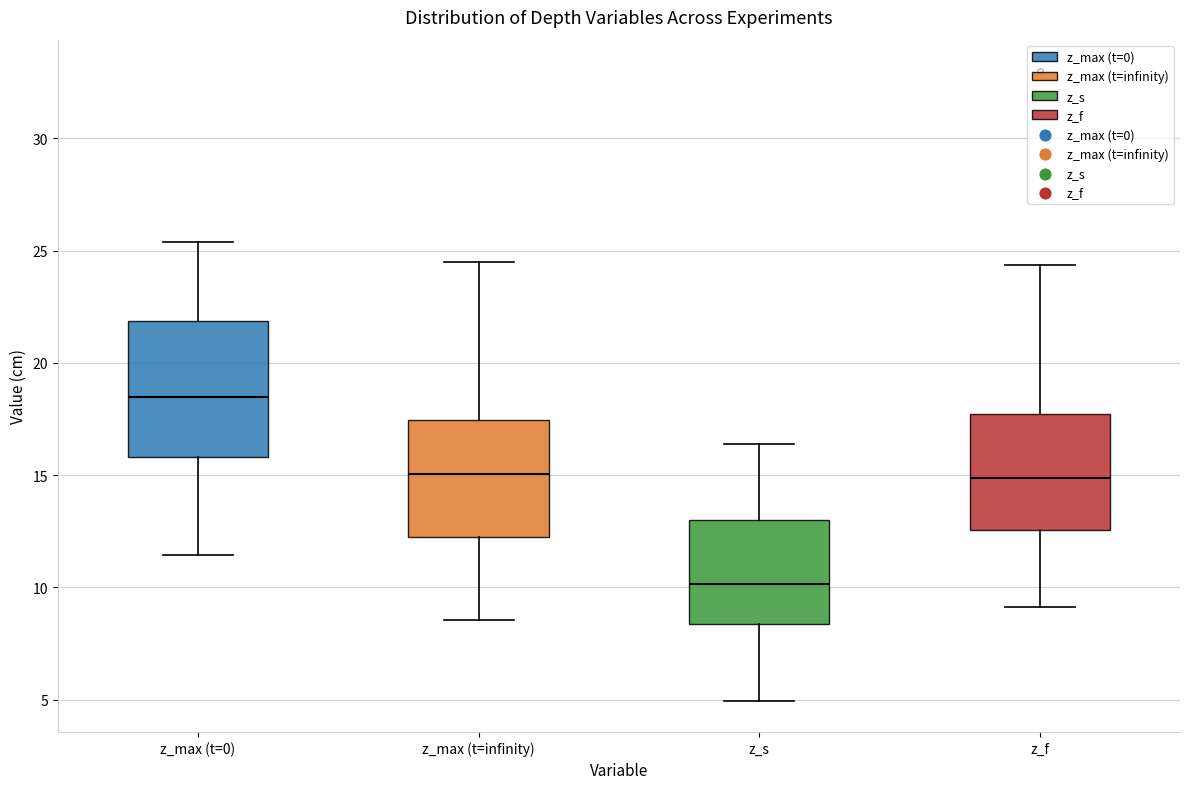

Where is the upper edge of the box for z_max (t=infinity) on the y-axis? The values are not printed on the chart, so give them approximately, as read against the axis.

17.5